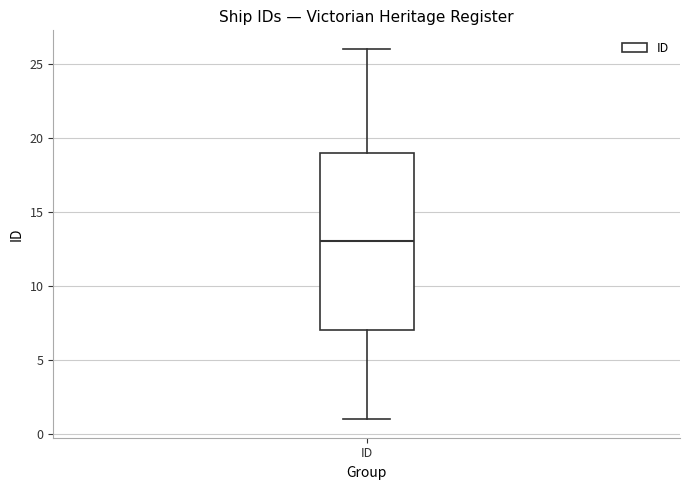

Where does the lower whisker of the box for ID end on the y-axis? The values are not printed on the chart, so give them approximately, as read against the axis.

1